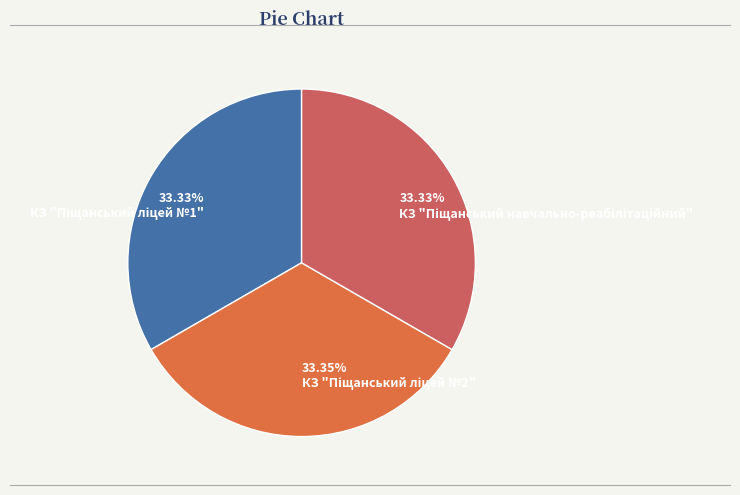

Count the number of slices in the pie.

3